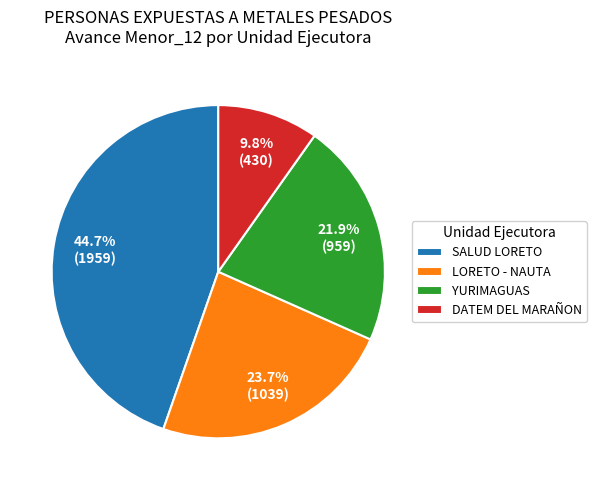

Between DATEM DEL MARAÑON and LORETO - NAUTA, which is larger?

LORETO - NAUTA